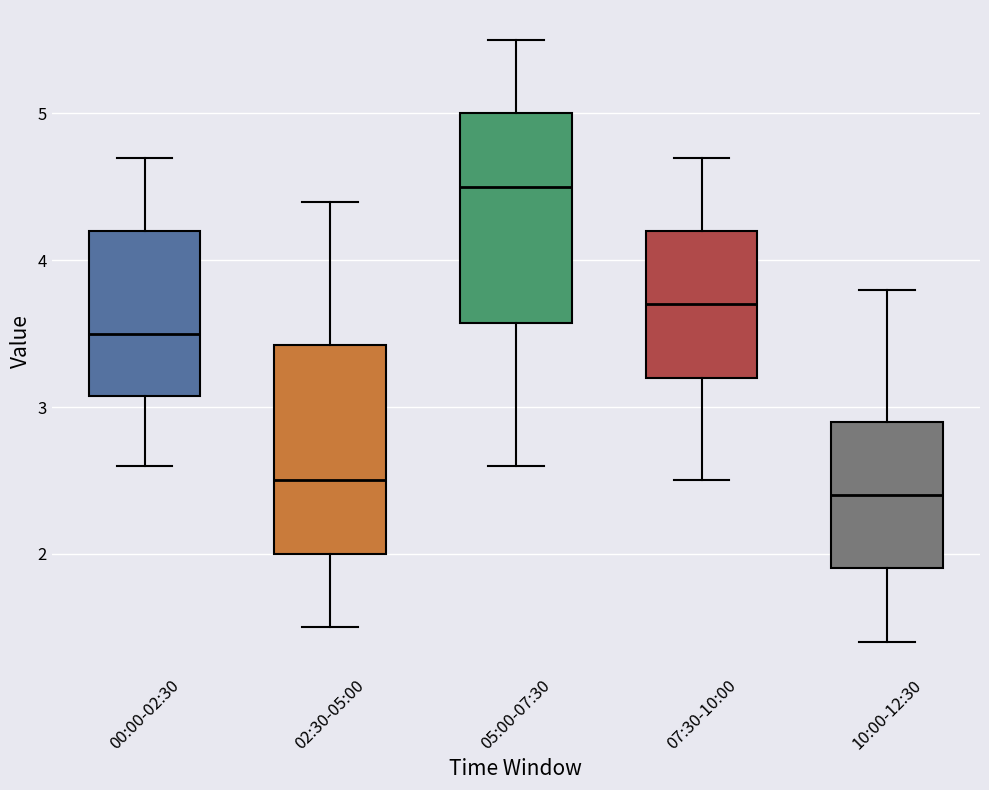

Reading left to right, transcribe this box plot: for each box, give where its median line is, the range the box spans, and where its two whiskers end, as read against the y-axis. The values are not printed on the chart, so give them approximately, as read against the axis.

00:00-02:30: median 3.5, box 3.1 to 4.2, whiskers 2.6 to 4.7
02:30-05:00: median 2.5, box 2.0 to 3.4, whiskers 1.5 to 4.4
05:00-07:30: median 4.5, box 3.6 to 5.0, whiskers 2.6 to 5.5
07:30-10:00: median 3.7, box 3.2 to 4.2, whiskers 2.5 to 4.7
10:00-12:30: median 2.4, box 1.9 to 2.9, whiskers 1.4 to 3.8